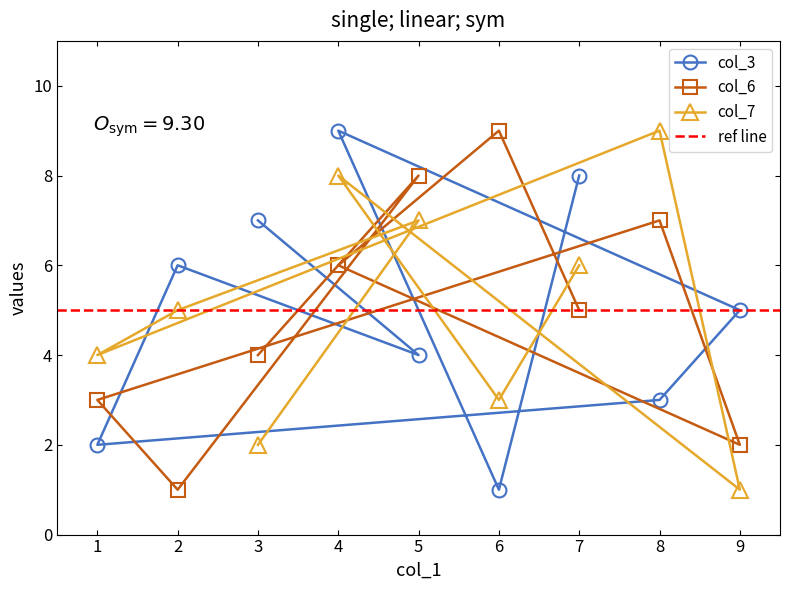

The value of col_3 at 1 is 2. True or false?

True